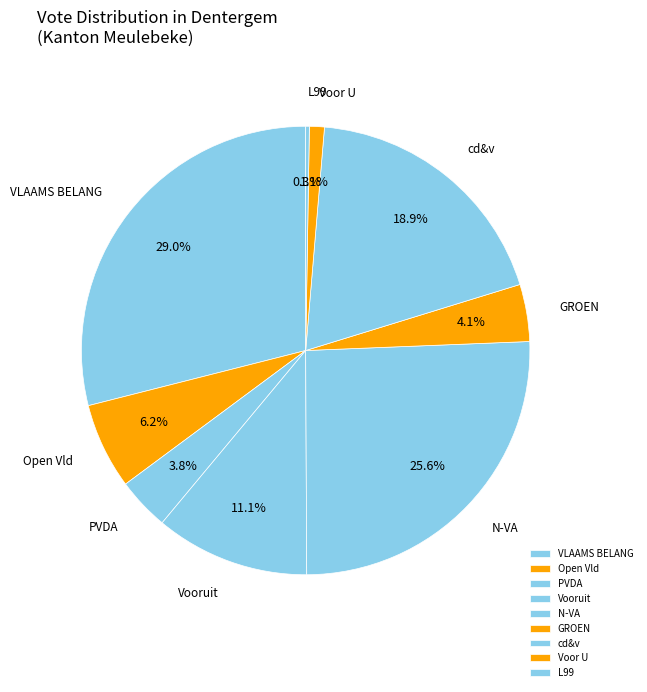

The N-VA slice represents 26% of the pie. True or false?

True